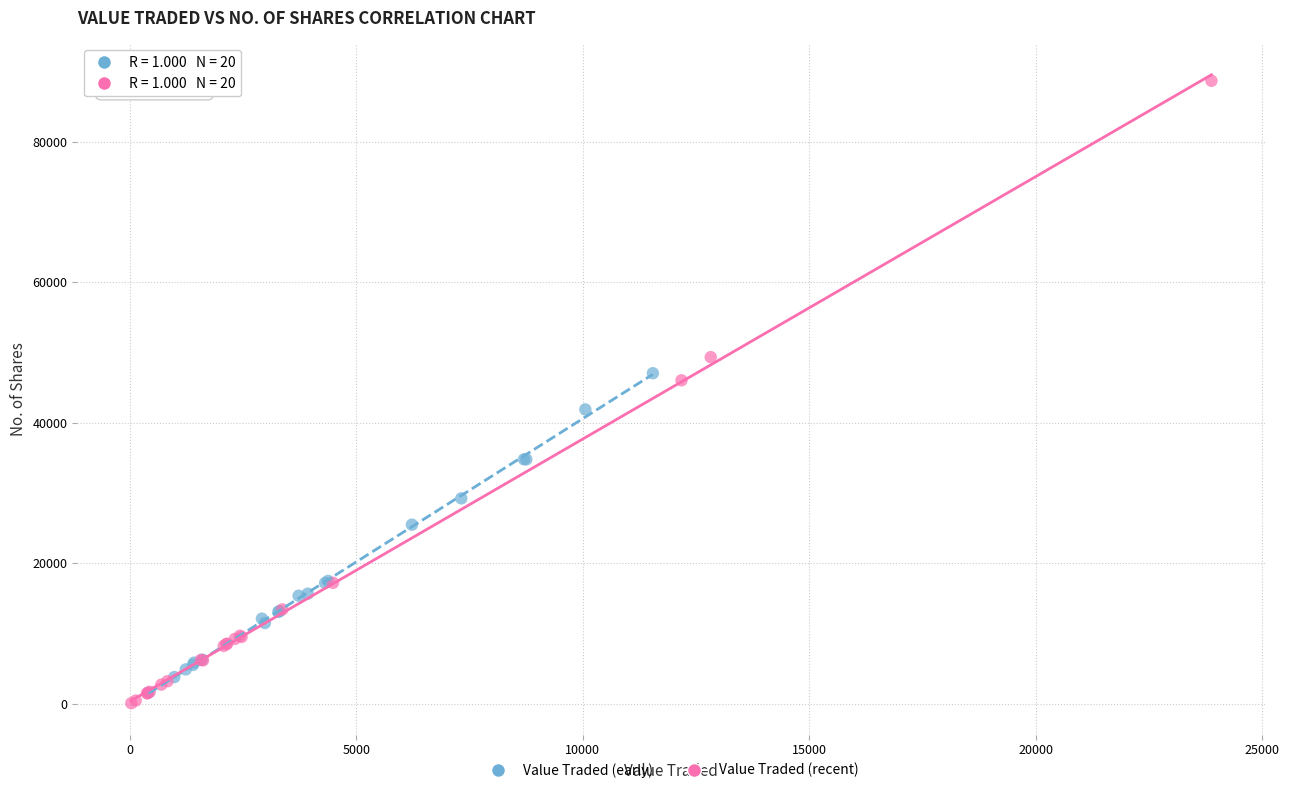

Which series contains the lowest Y value?

Value Traded (recent)